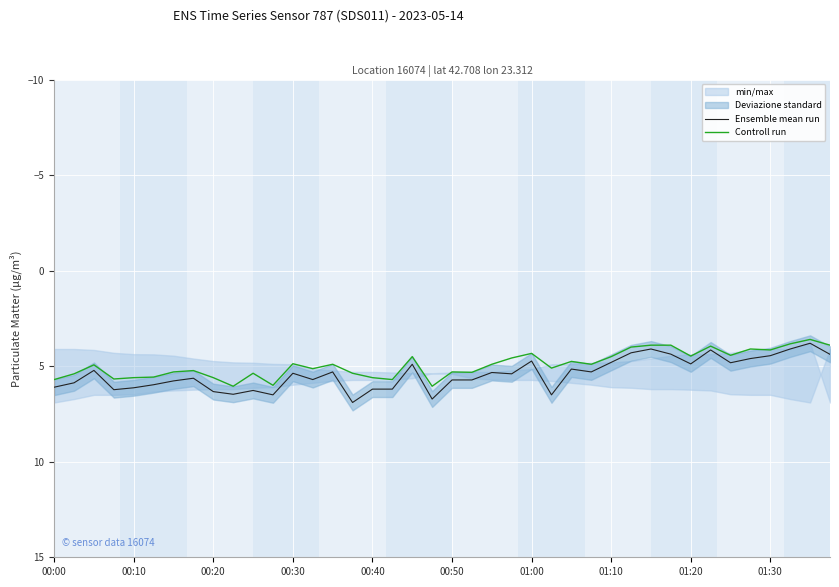

Is it true that Ensemble mean run equals 7.7 at 00:30?

False